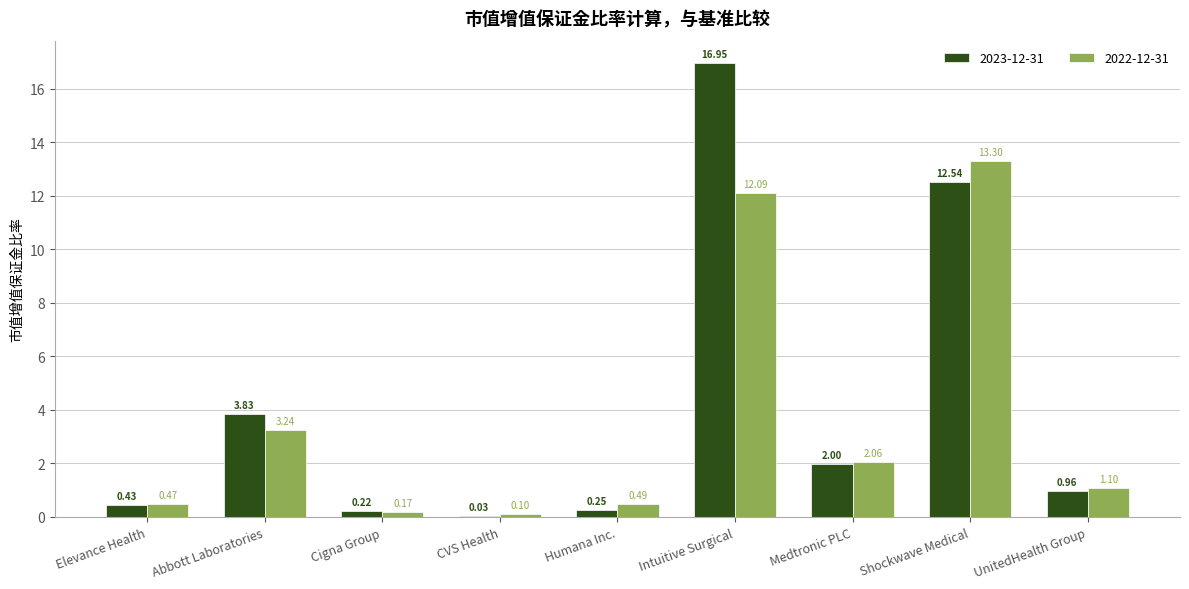

At which label is 2022-12-31 closest to 6?

Abbott Laboratories